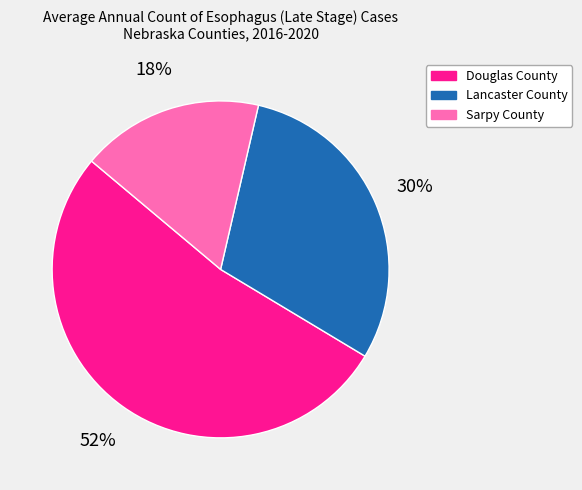

What is the largest slice in the pie chart?

Douglas County